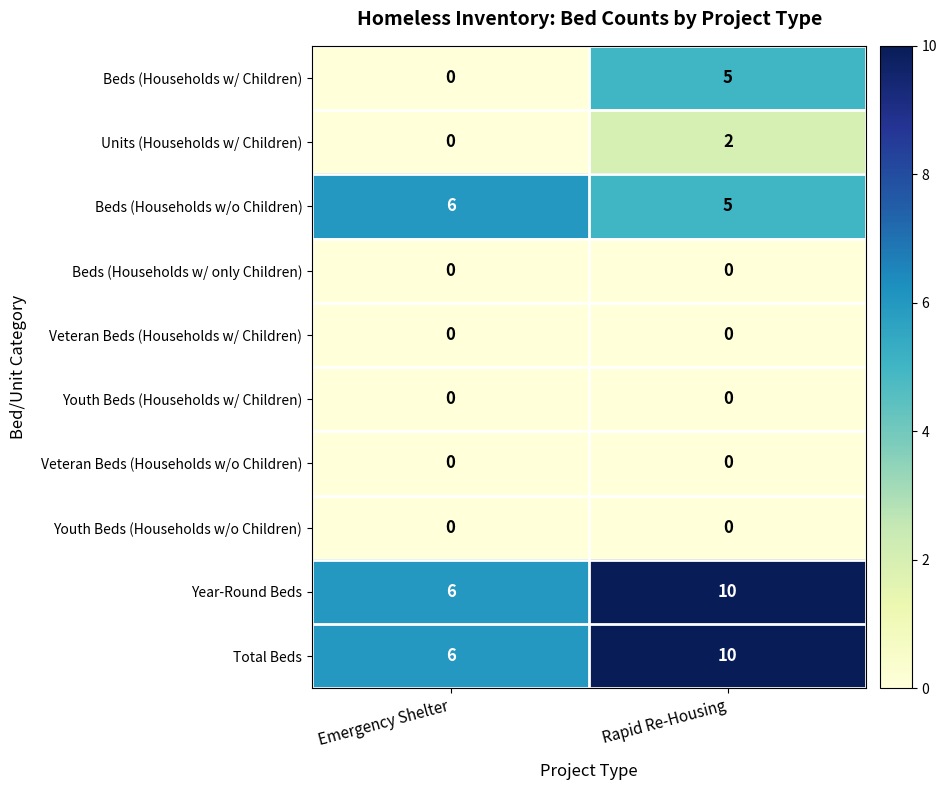

The value of Units (Households w/ Children) at Rapid Re-Housing is 2. True or false?

True